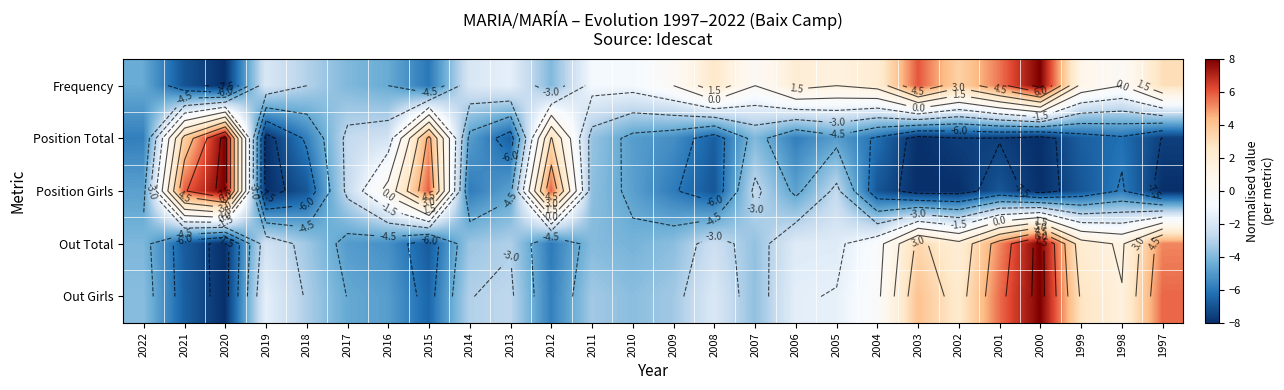

Is it true that Out Girls equals 5.6 at 2001?

True